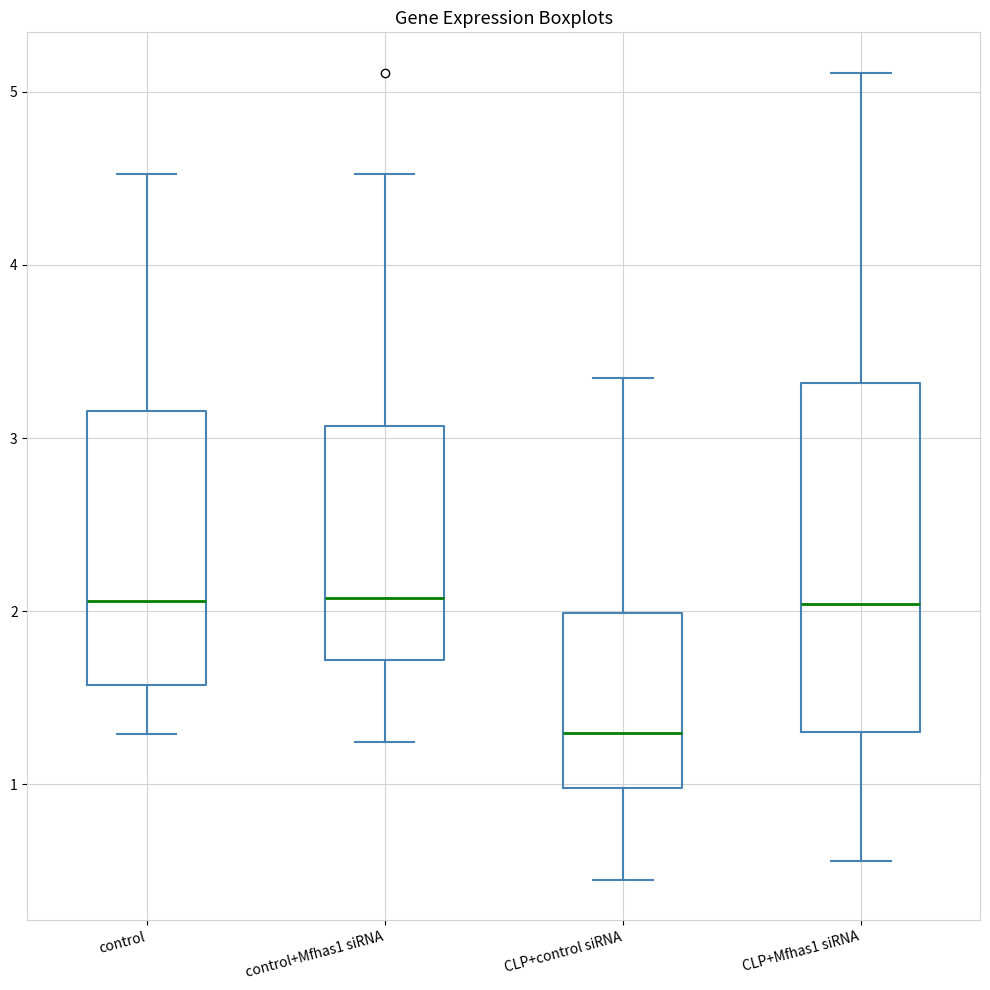

Comparing the boxes themselves (not the whiskers), which one is the tallest?

CLP+Mfhas1 siRNA